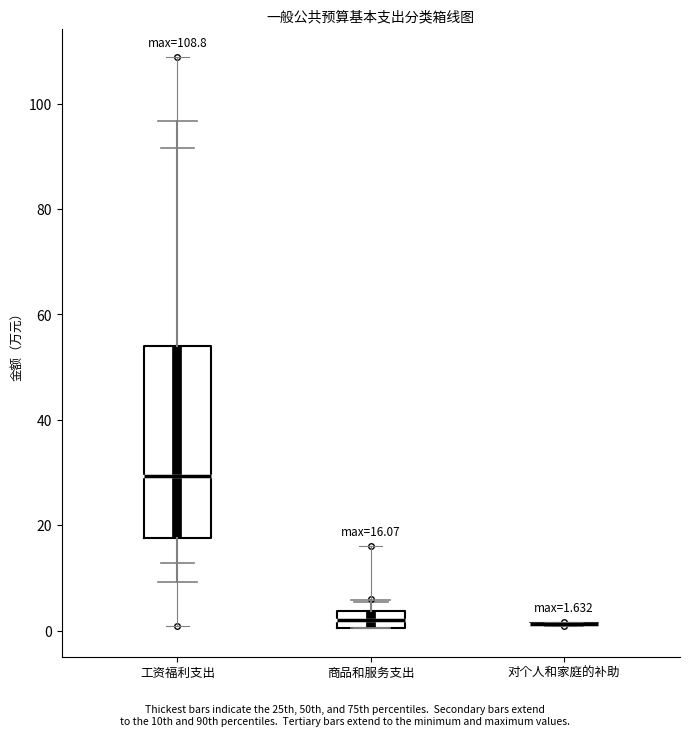

Comparing the boxes themselves (not the whiskers), which one is the tallest?

工资福利支出